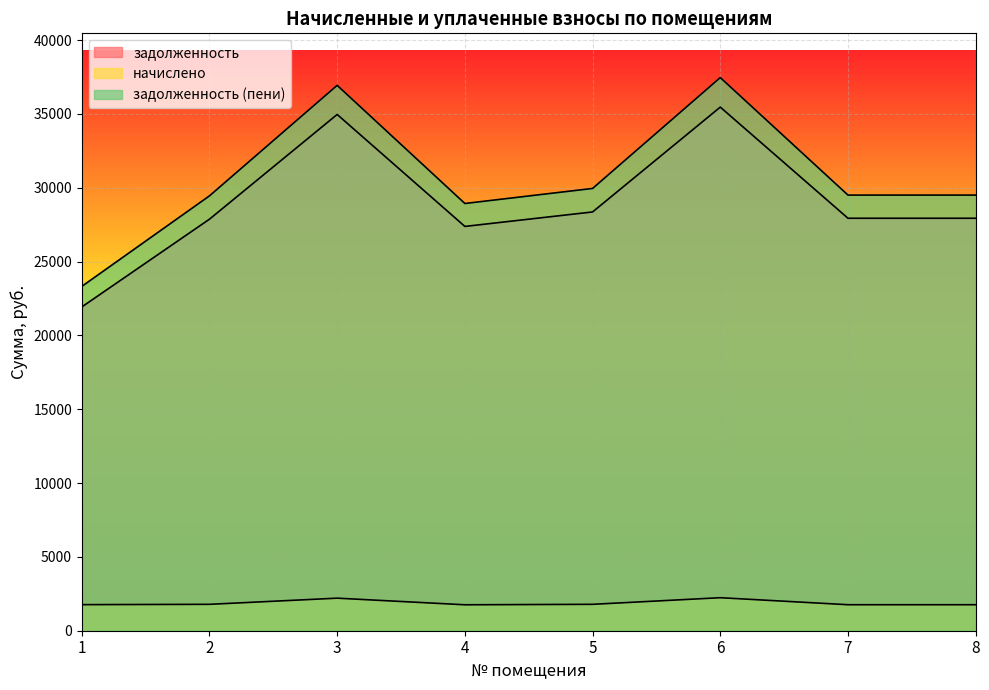

Between 4 and 5, which is larger?

5